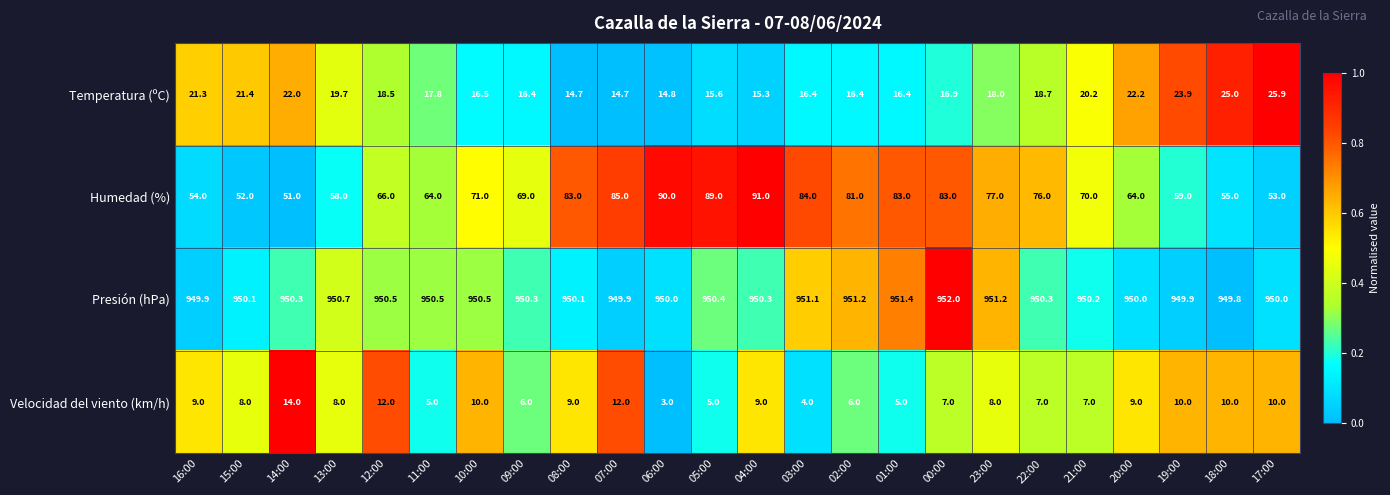

At 15:00, list the series in order from smallest to largest.

Velocidad del viento (km/h), Temperatura (ºC), Humedad (%), Presión (hPa)